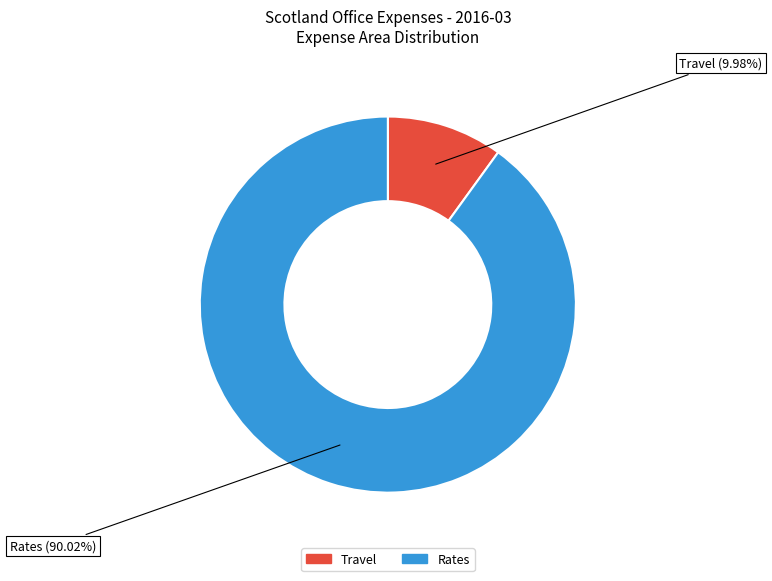

Do Rates and Travel together represent more than half of the pie?

Yes